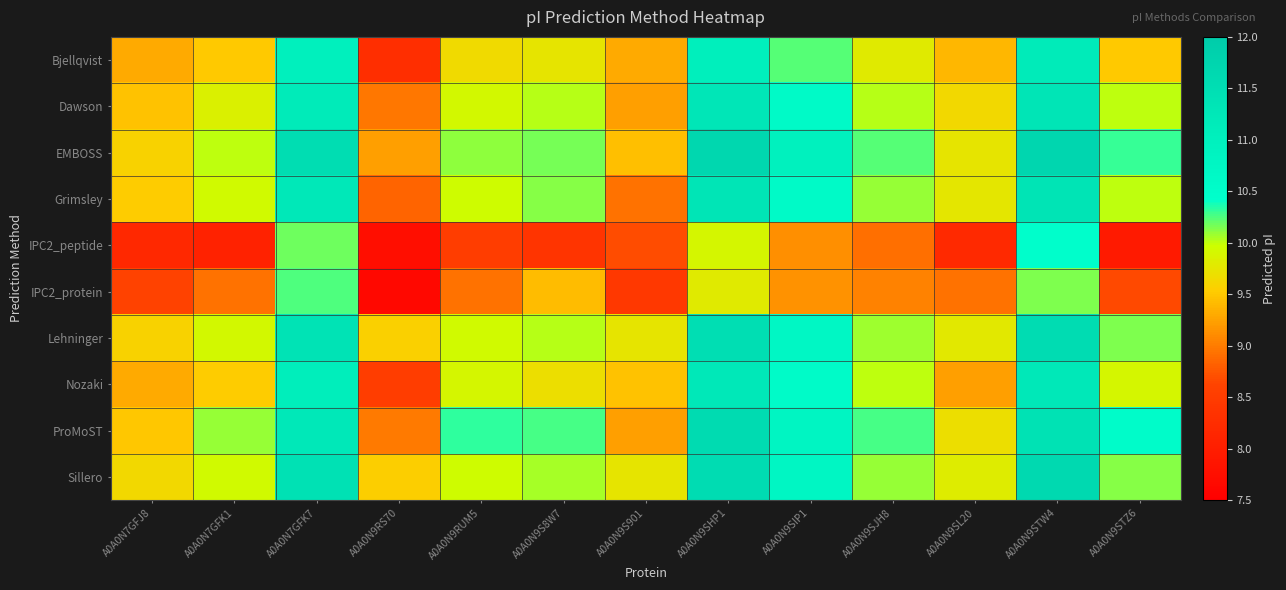

At A0A0N9SJH8, list the series in order from largest to smallest.

ProMoST, EMBOSS, Sillero, Grimsley, Lehninger, Dawson, Nozaki, Bjellqvist, IPC2_protein, IPC2_peptide